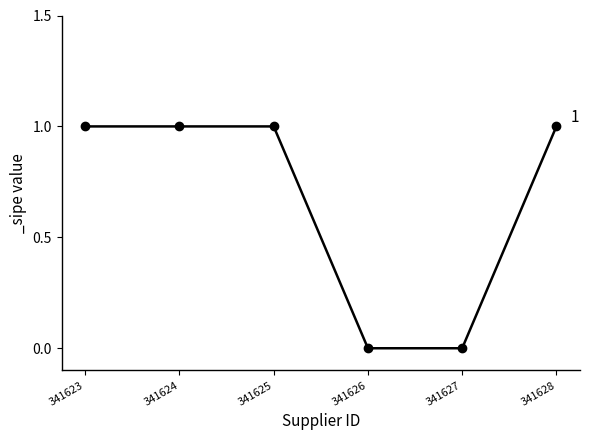

Approximately how many times larger is the value at 341628 compared to 341623?

1.0